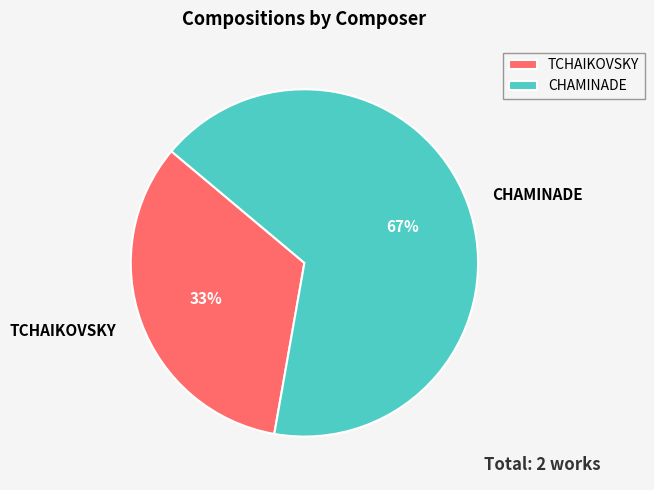

Does any single category account for the majority?

Yes